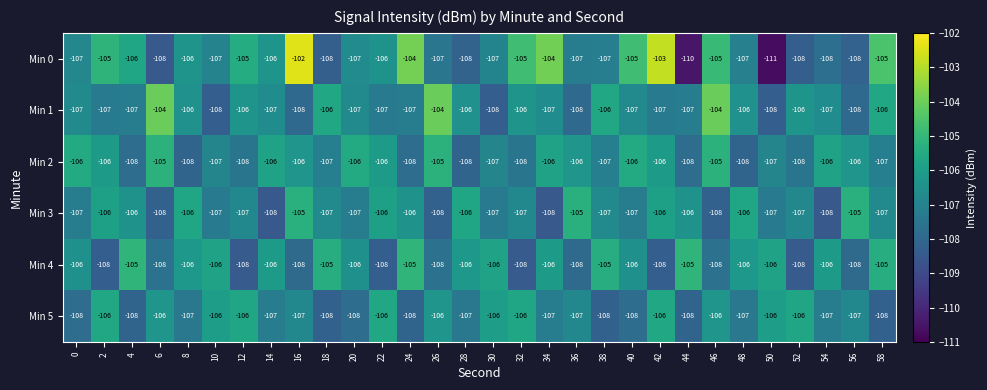

What is the sum of all Min 1 values?

-3198